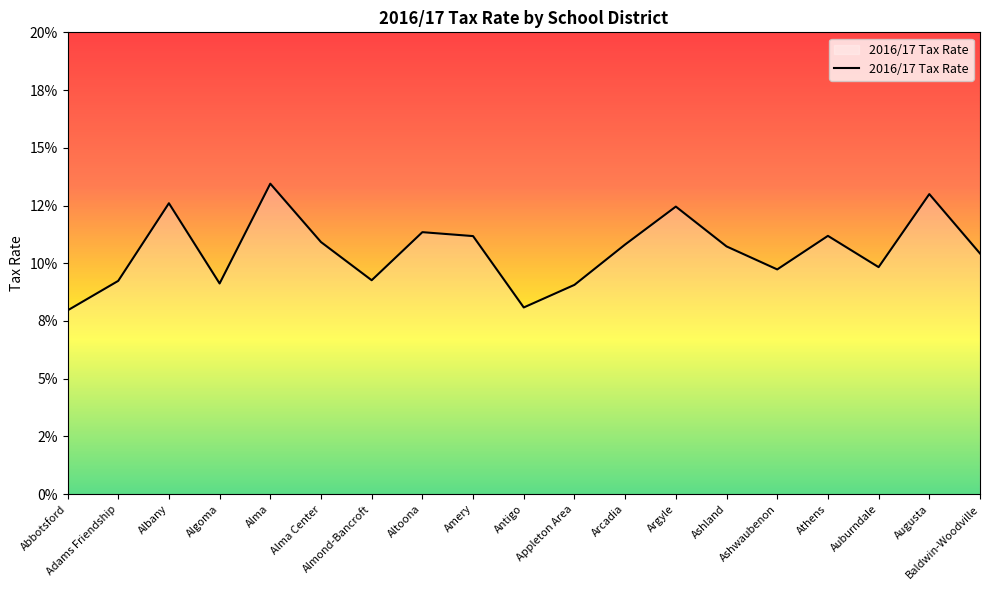

What is the minimum value shown in the chart?

8.0